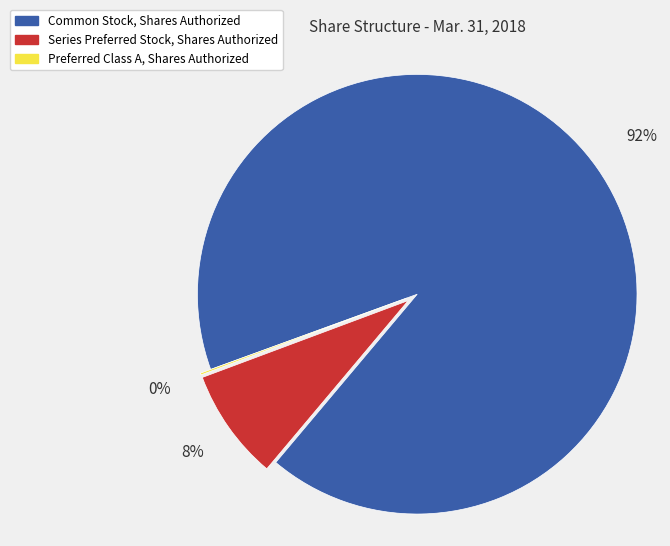

Is the sum of Common Stock, Shares Authorized and Series Preferred Stock, Shares Authorized greater than half?

Yes